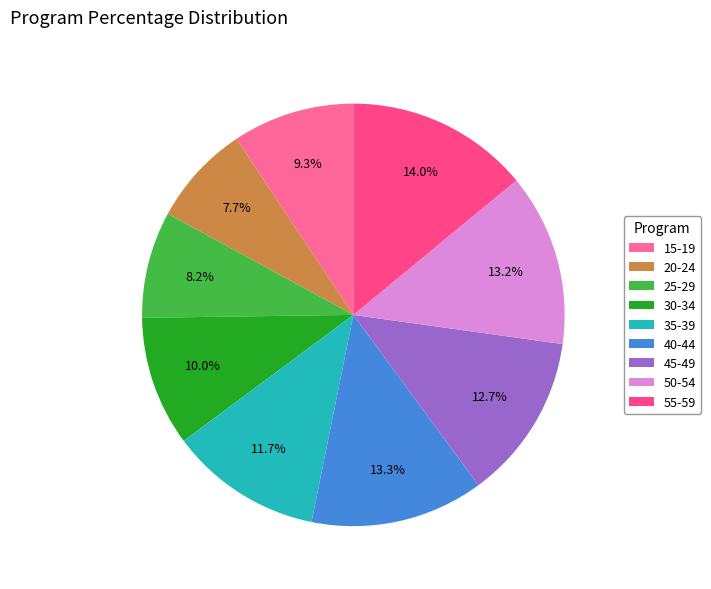

The 25-29 slice represents 1% of the pie. True or false?

False